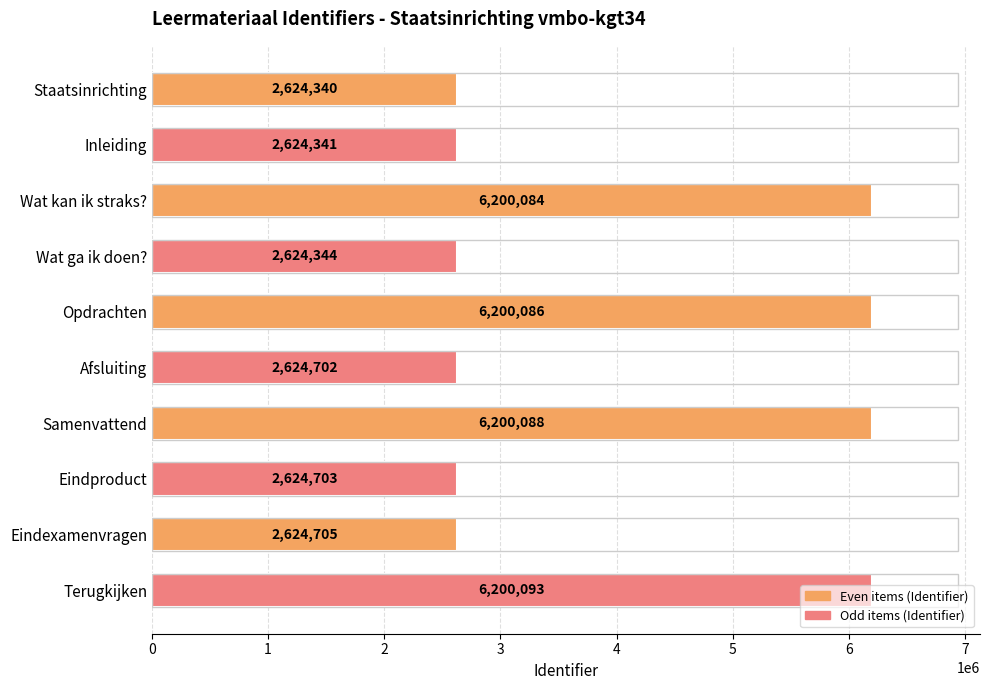

What is the change in value from Wat ga ik doen? to Opdrachten?

+3575742